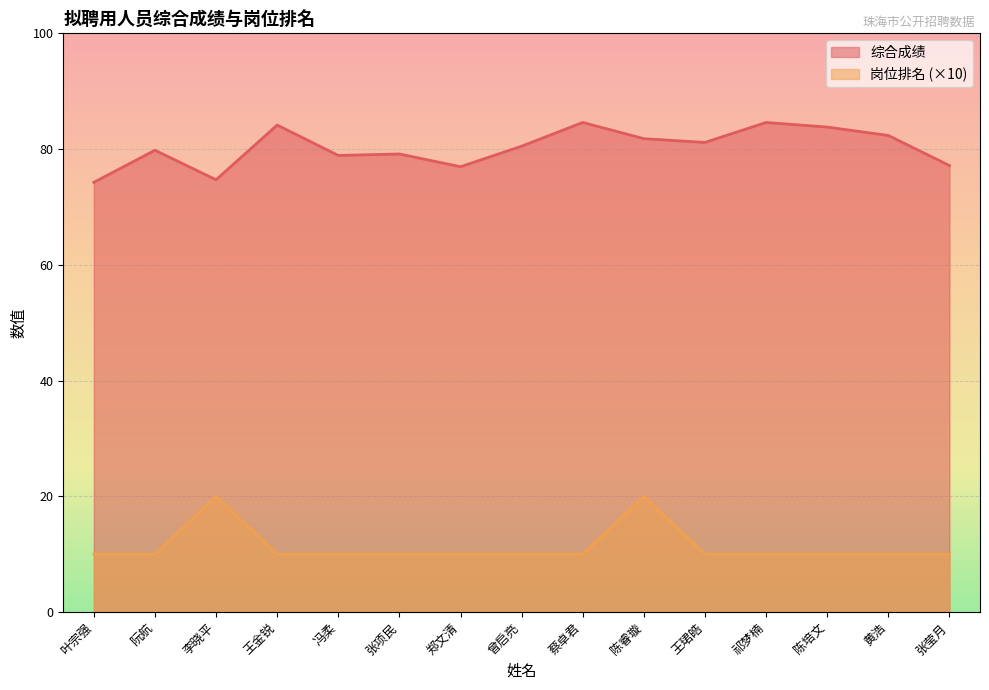

Is it true that 岗位排名 equals 10.0 at 黄浩?

True